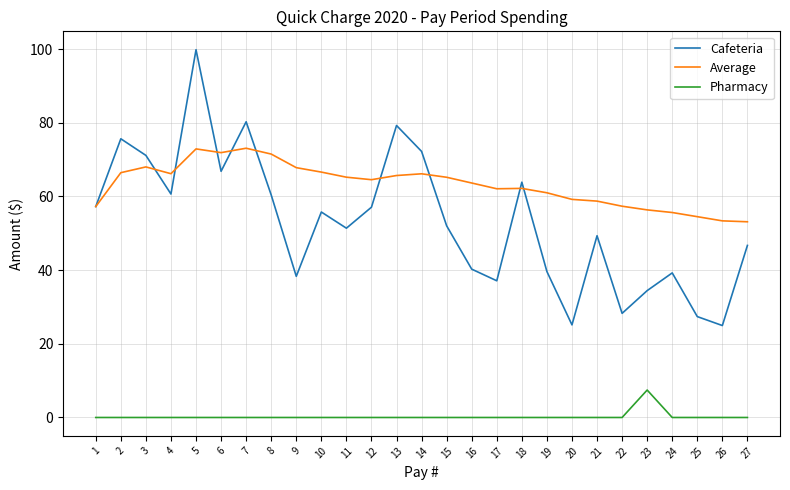

The Cafeteria series shows 33.7 at 11. True or false?

False